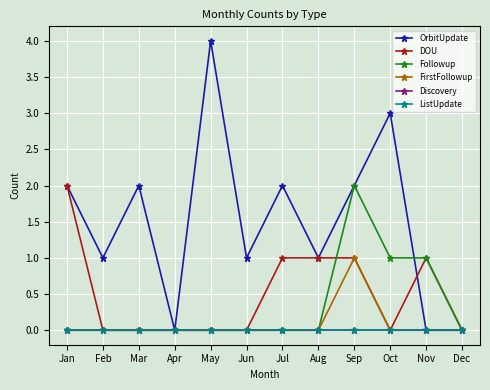

Between Jul and Feb, which is larger?

Jul